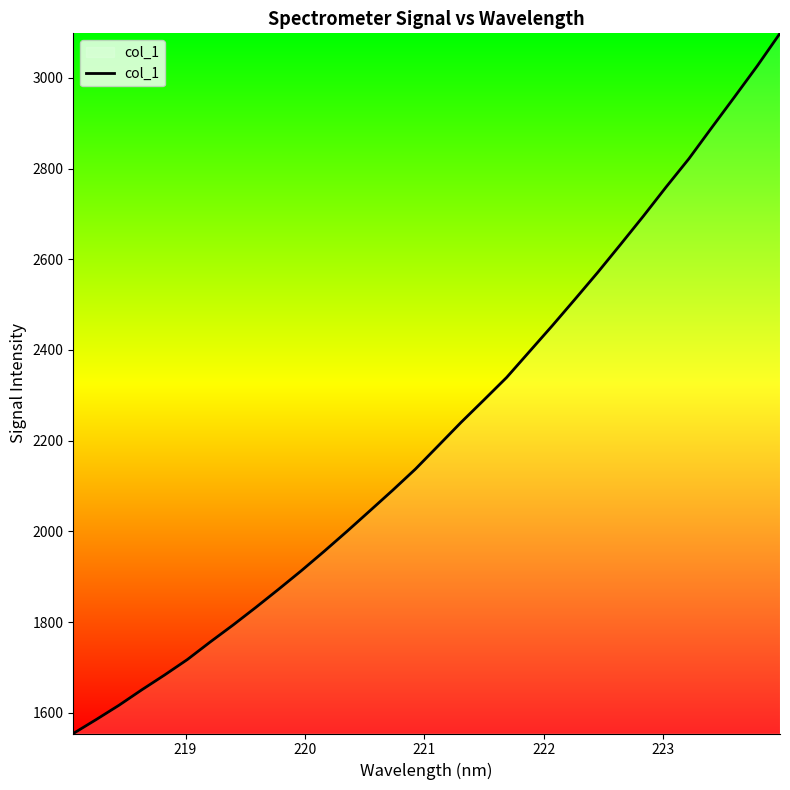

What is the minimum value shown in the chart?

1554.1